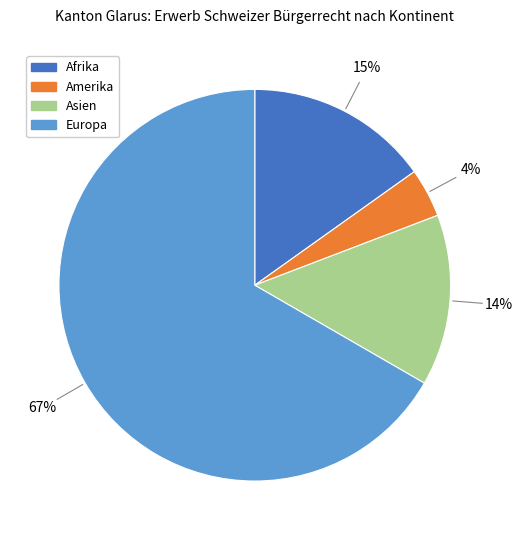

To the nearest percent, what is the average slice percentage?

25%